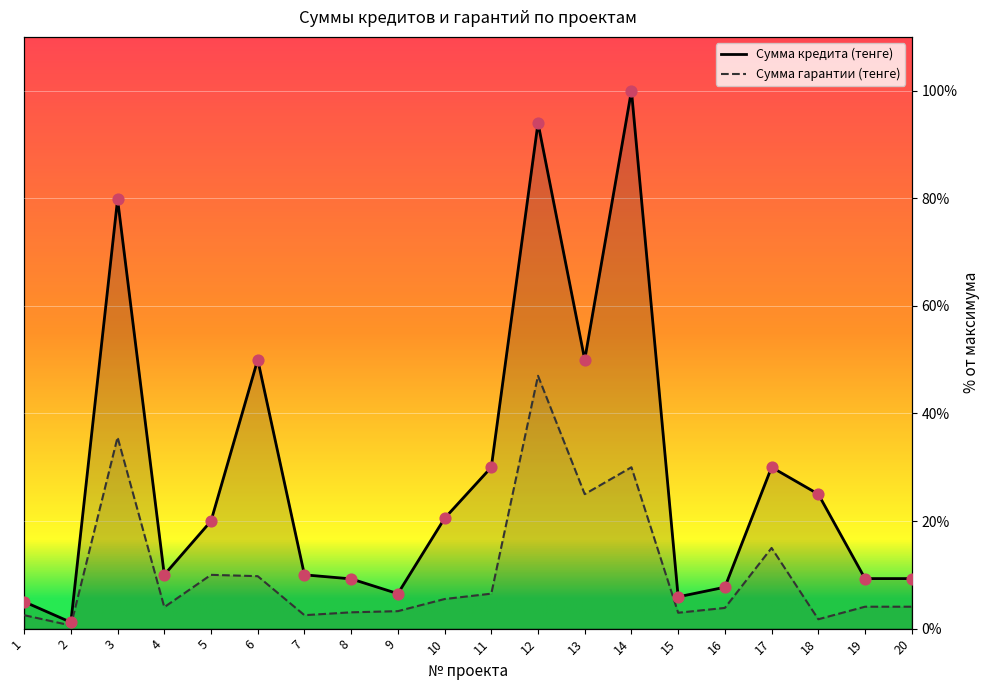

Which series contains the highest Y value?

Сумма кредита (тенге)